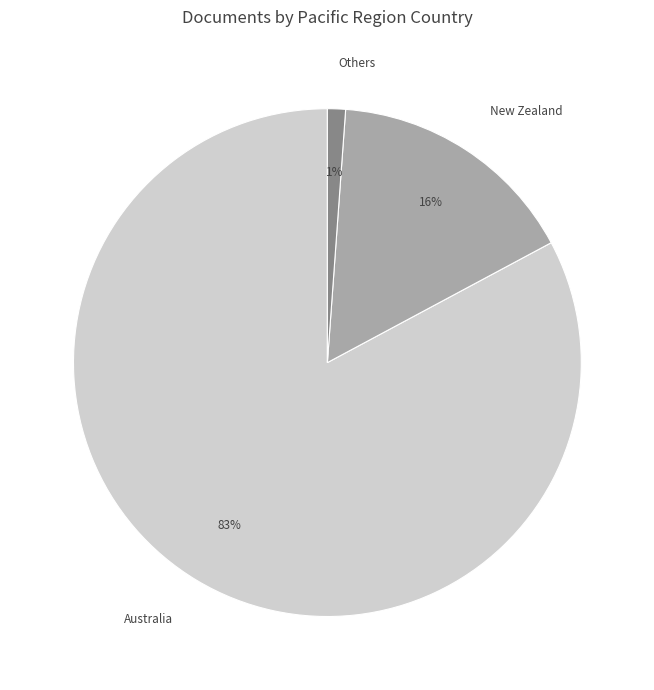

Between Others and New Zealand, which is larger?

New Zealand